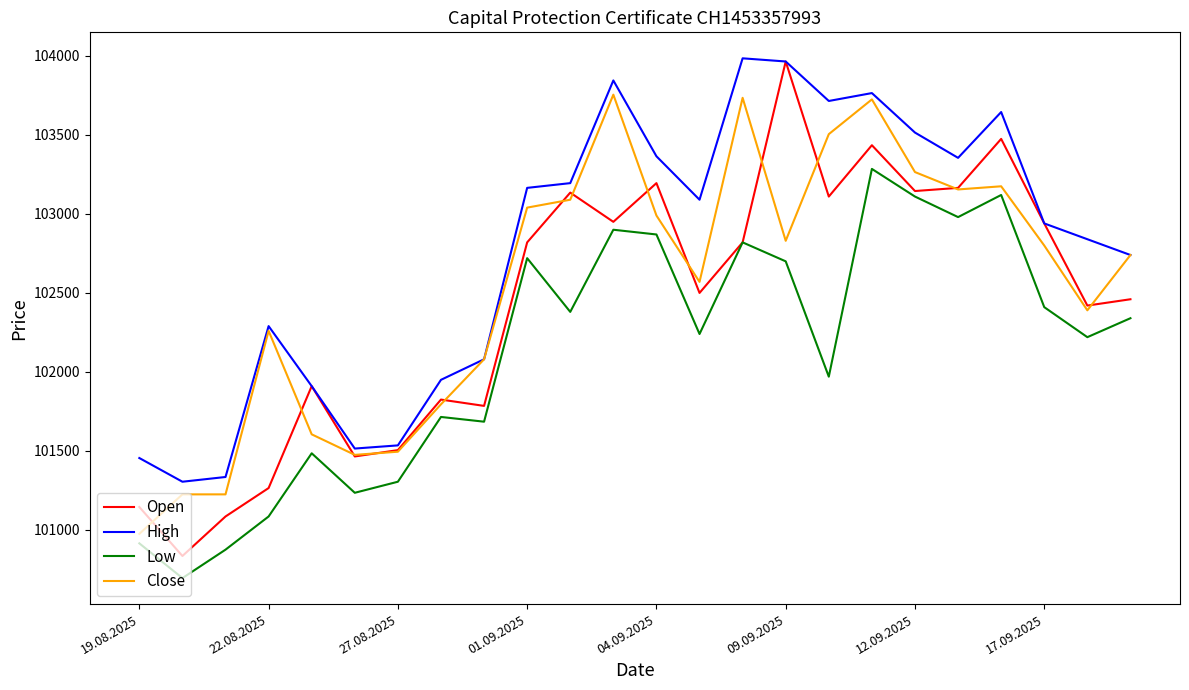

True or false: Low and High cross at least once.

False